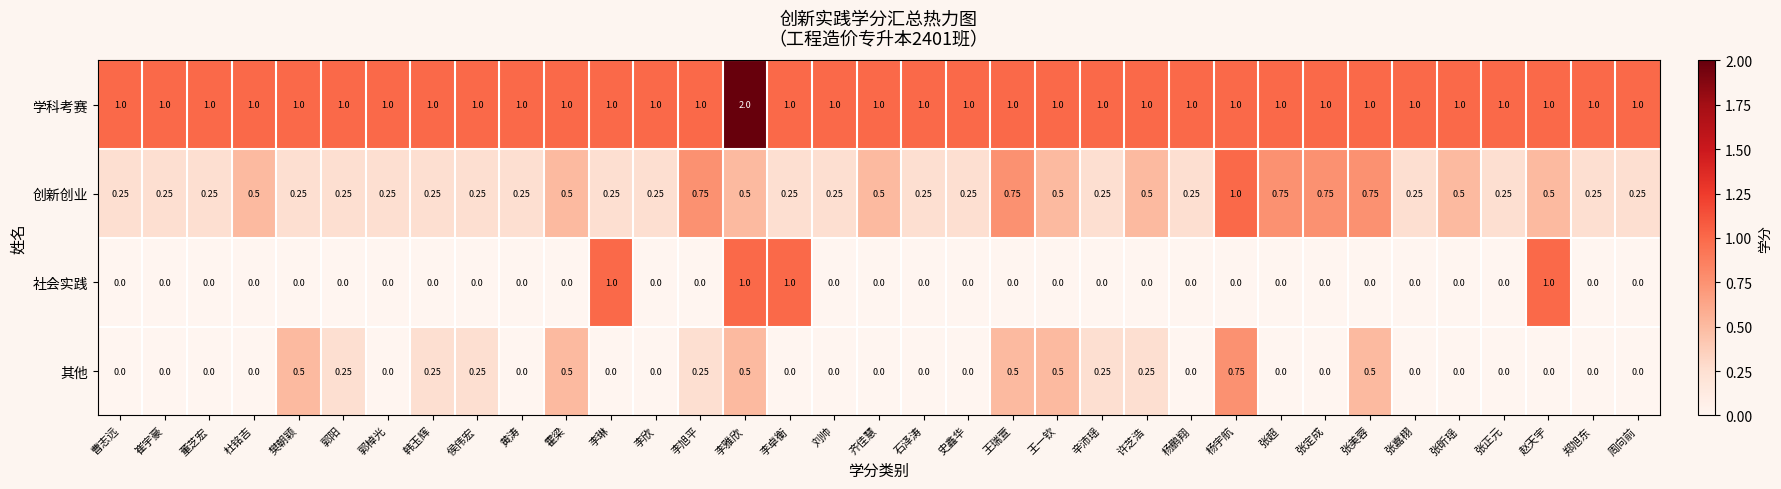

Rank the series at 许芝浩 from lowest to highest value.

社会实践, 其他, 创新创业, 学科考赛